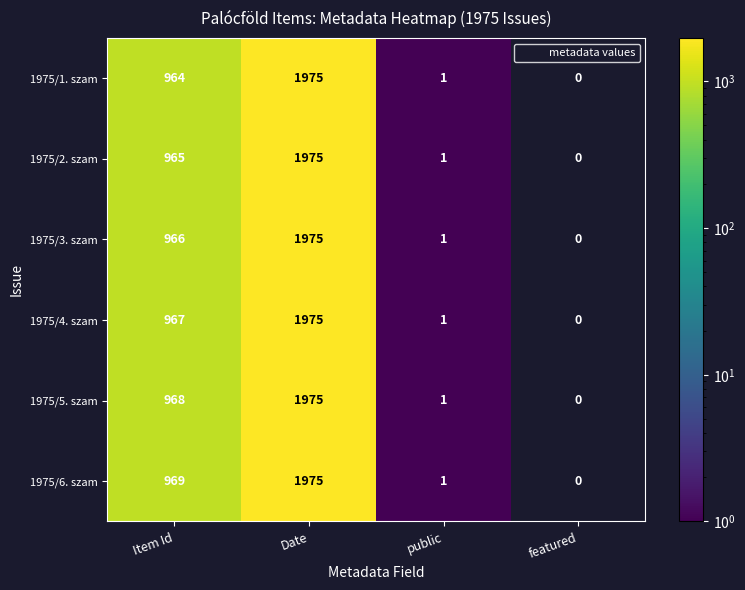

At which category is the sum across all series the highest?

Date